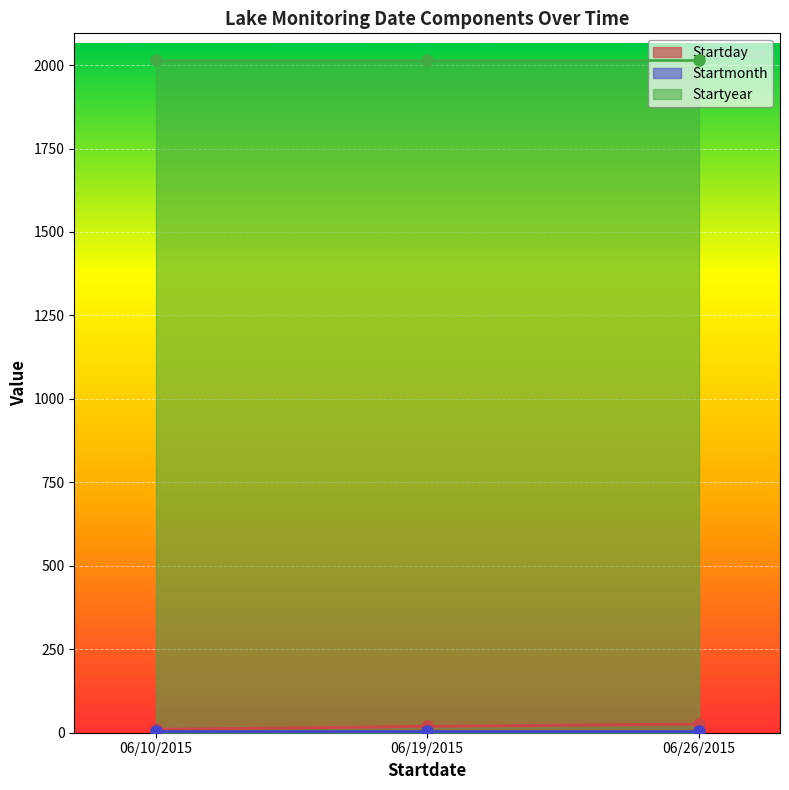

How many lines are shown in the chart?

3